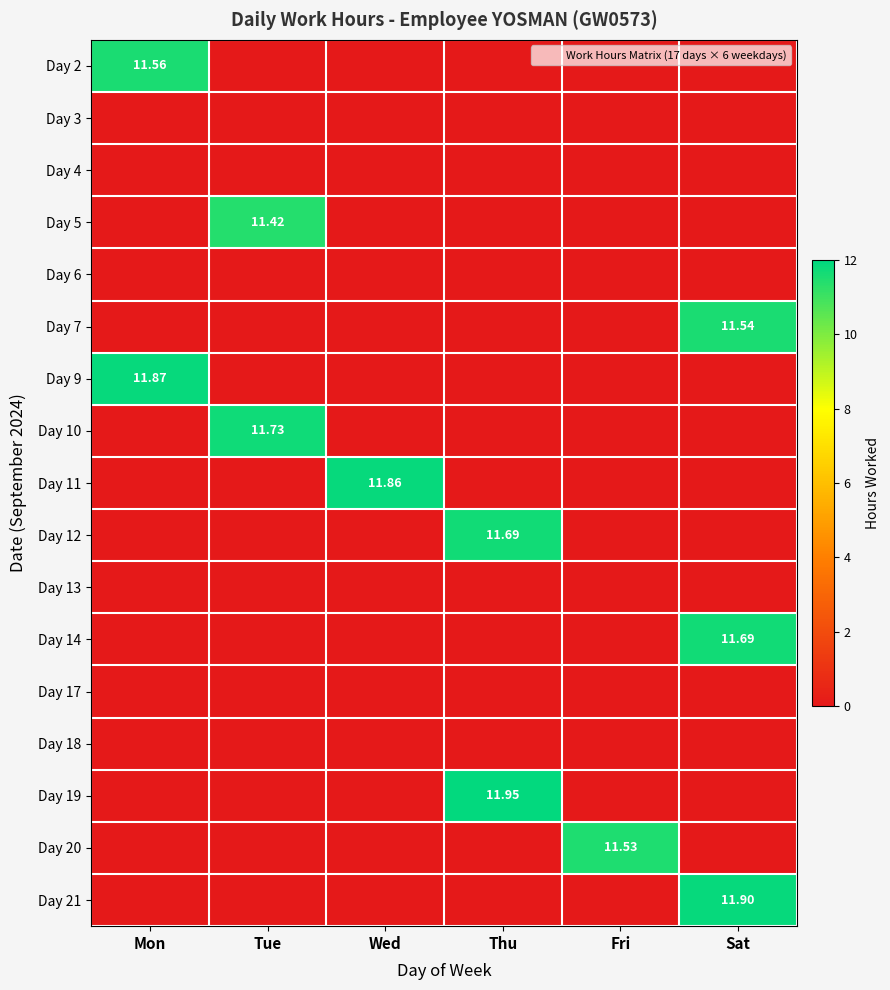

What is the difference between the maximum and minimum values in the Day 20 series?

11.5